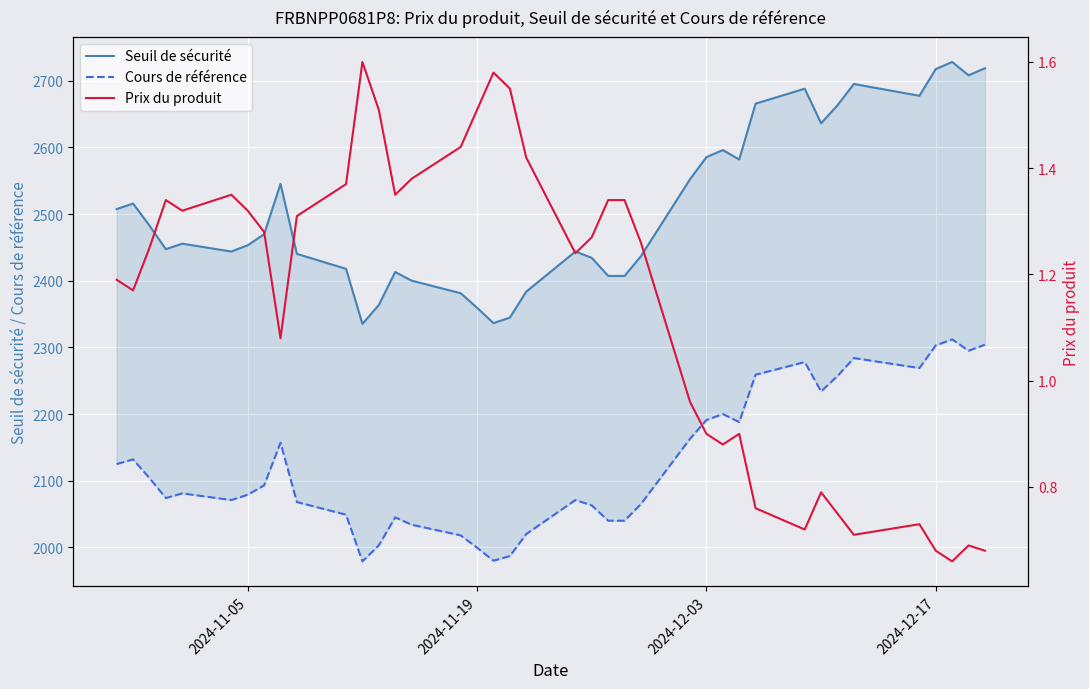

How many values in the Cours de référence series exceed 2081?

19